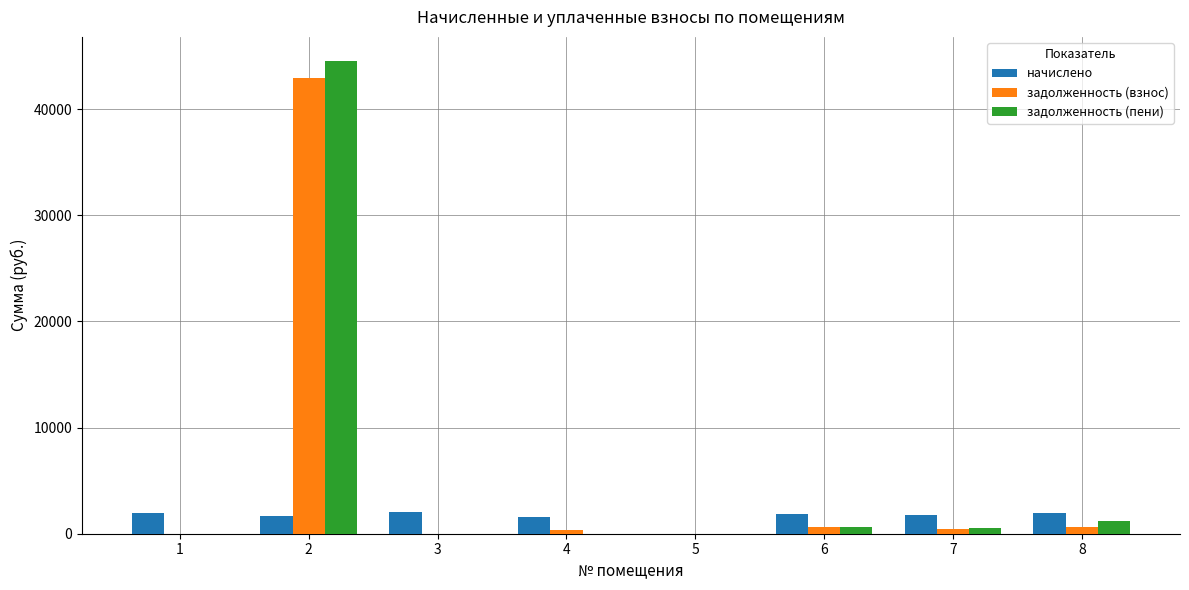

How many data points does each series have?

8